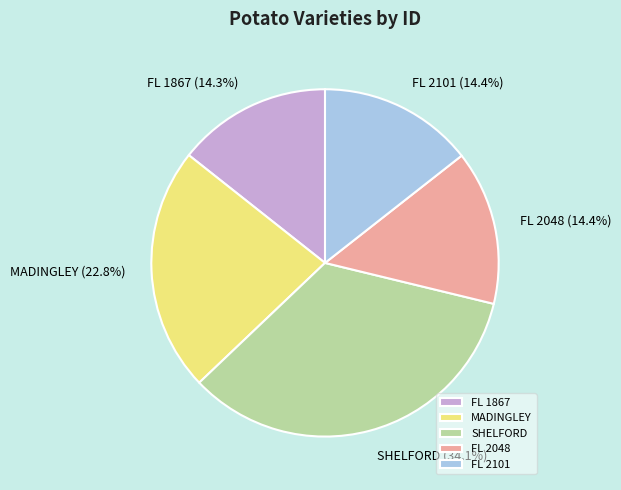

What is the total percentage of MADINGLEY and SHELFORD?

56.9%